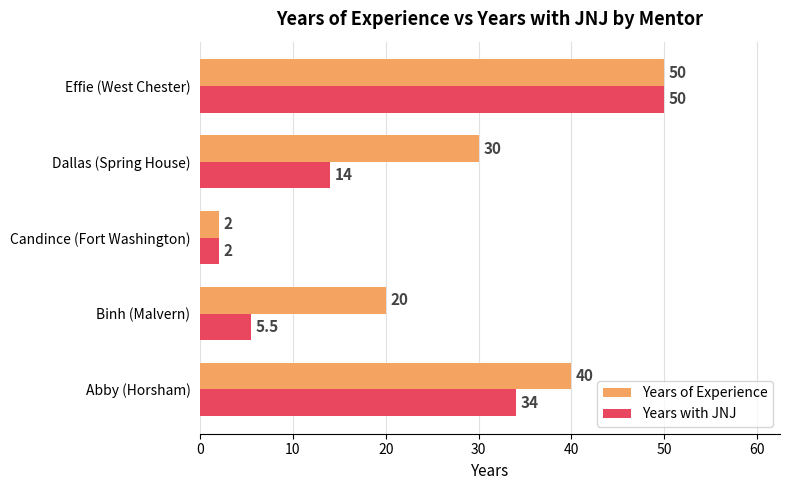

At how many categories does at least one series exceed 12?

4